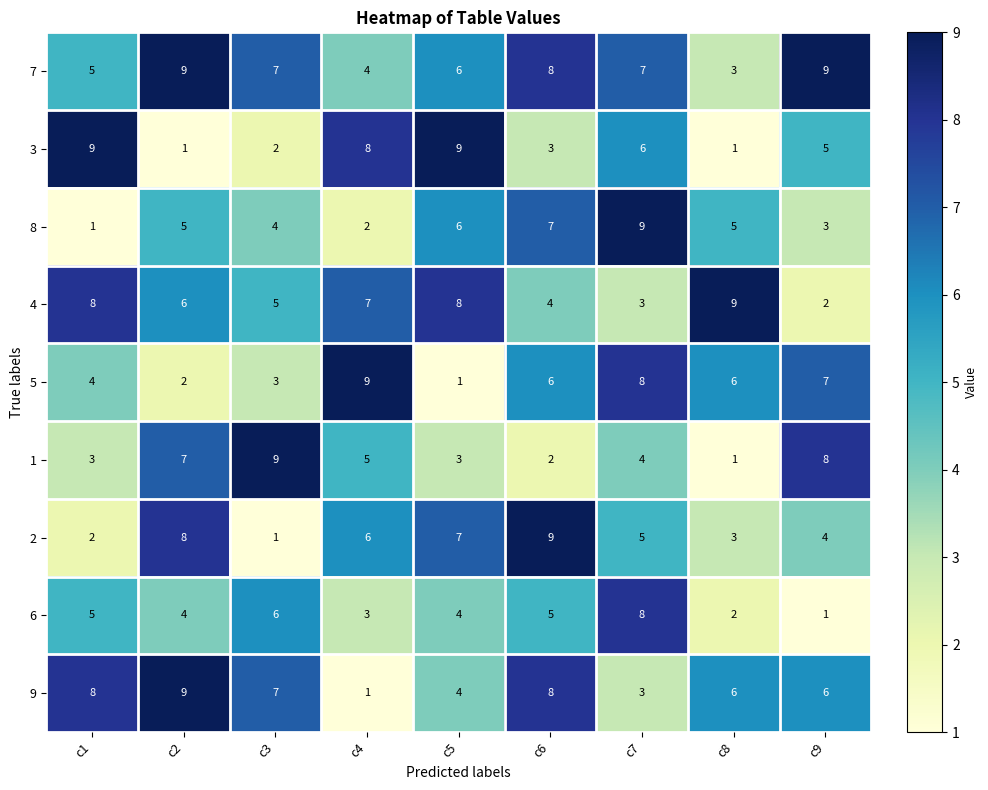

Which series has the largest total across all categories?

7